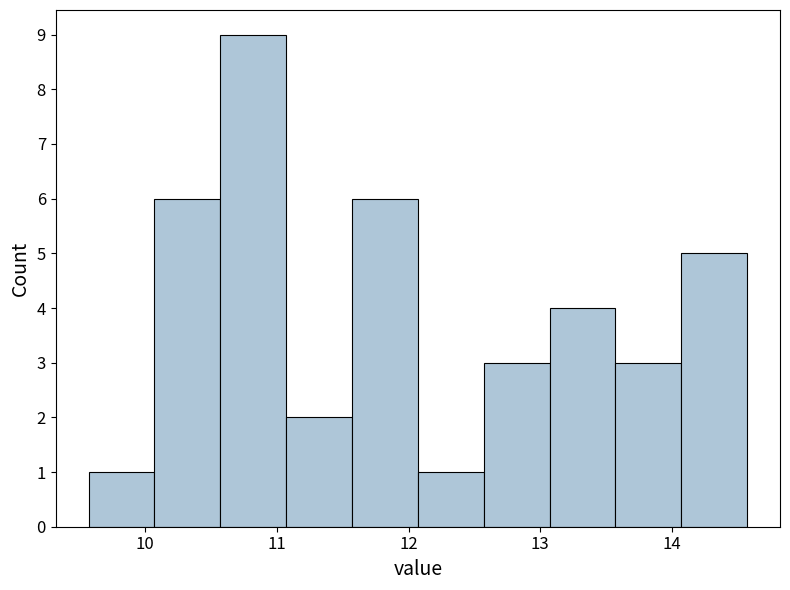

Over which range of the x-axis is the bar tallest?

10.57 to 11.07